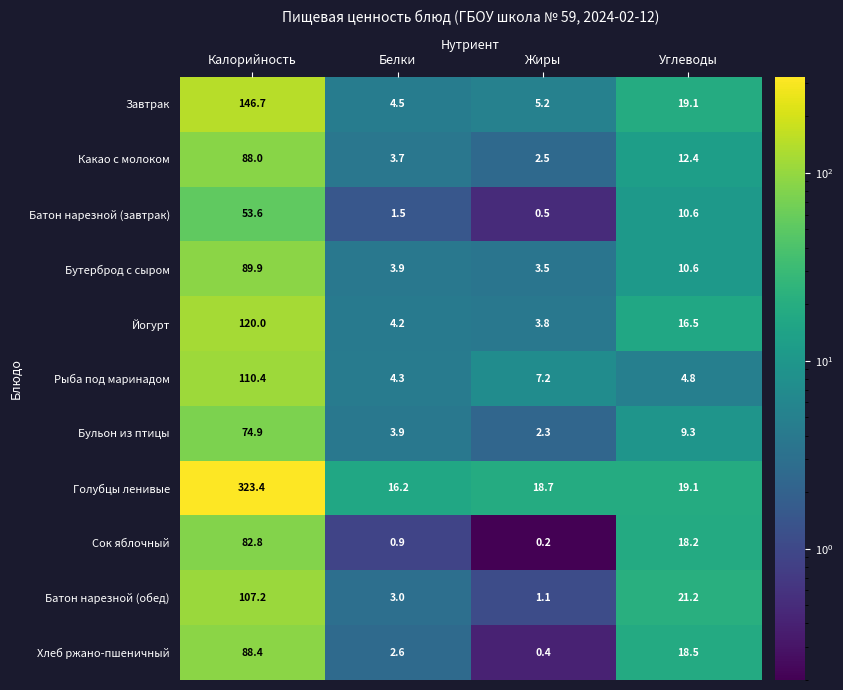

What is the difference between the second highest and second lowest values in the Йогурт series?

12.3